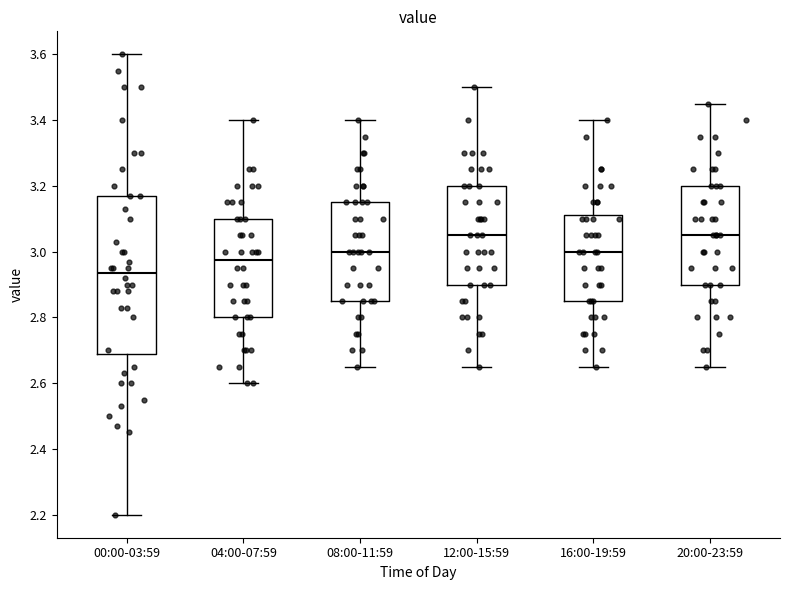

Where does the median line of the box for 08:00-11:59 sit on the y-axis? The values are not printed on the chart, so give them approximately, as read against the axis.

3.00